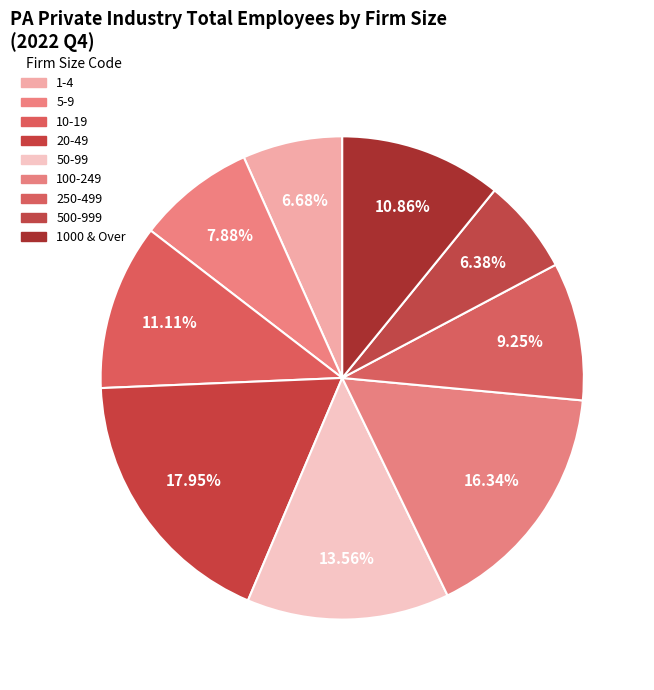

Does 1-4 account for over 50% of the chart?

No